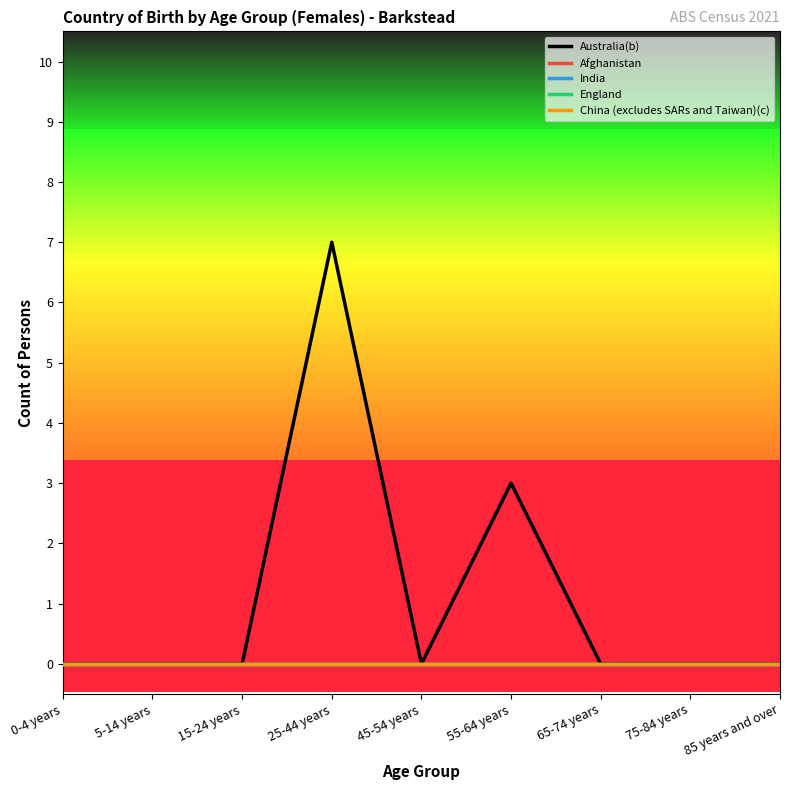

True or false: China (excludes SARs and Taiwan)(c) and Australia(b) intersect in this chart.

False